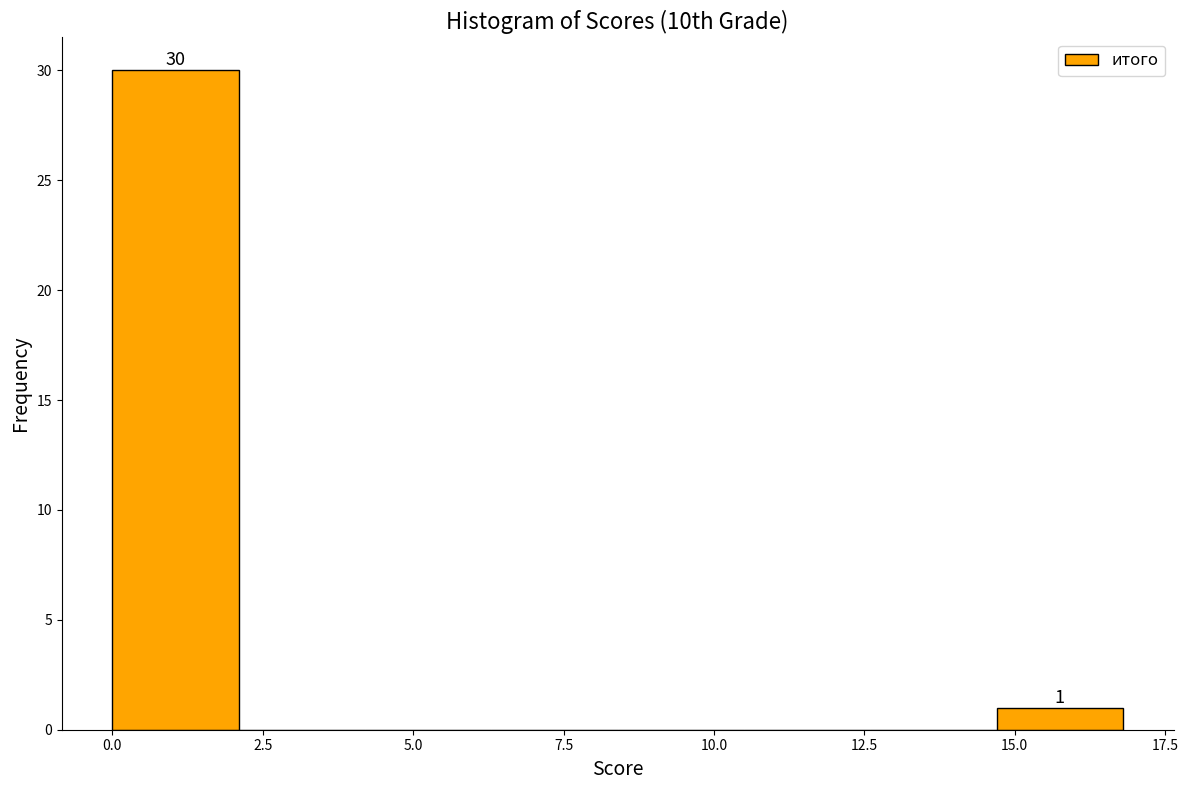

Which range on the x-axis has the tallest bar?

0.0 to 2.1